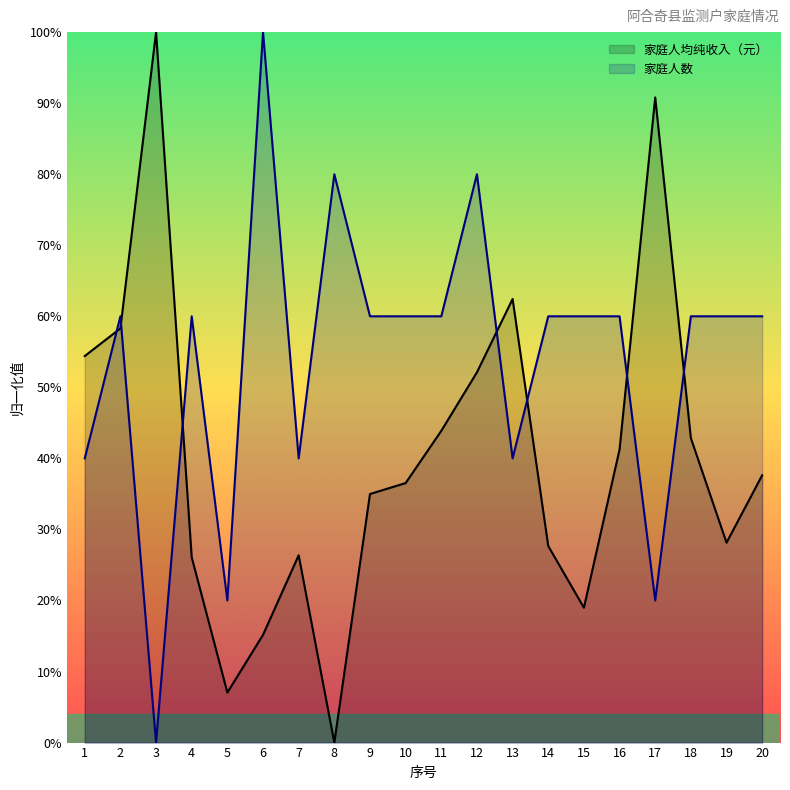

At which category does the chart reach its peak across all series?

3